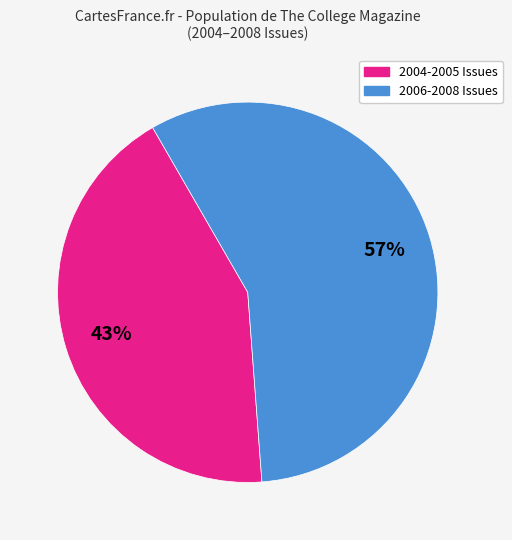

Does any single category account for the majority?

Yes